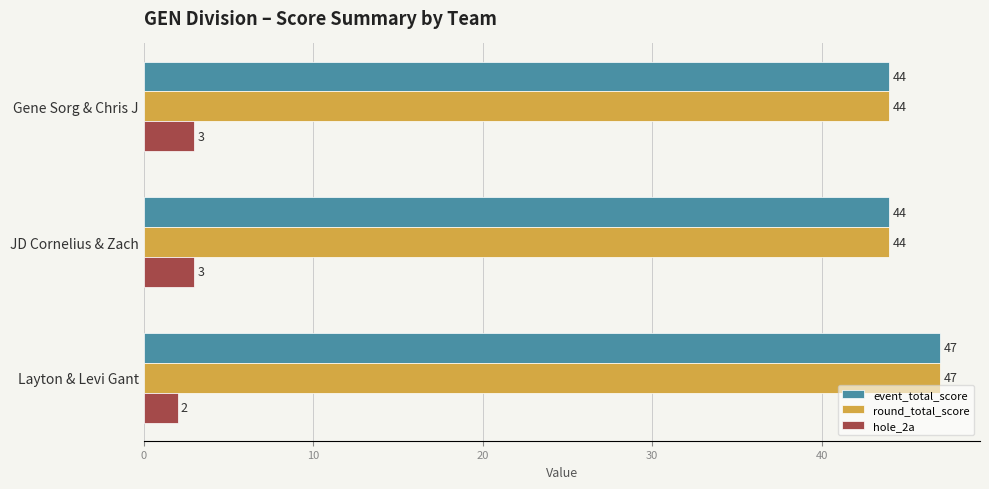

Which label corresponds to the smallest value in the chart?

Layton & Levi Gant